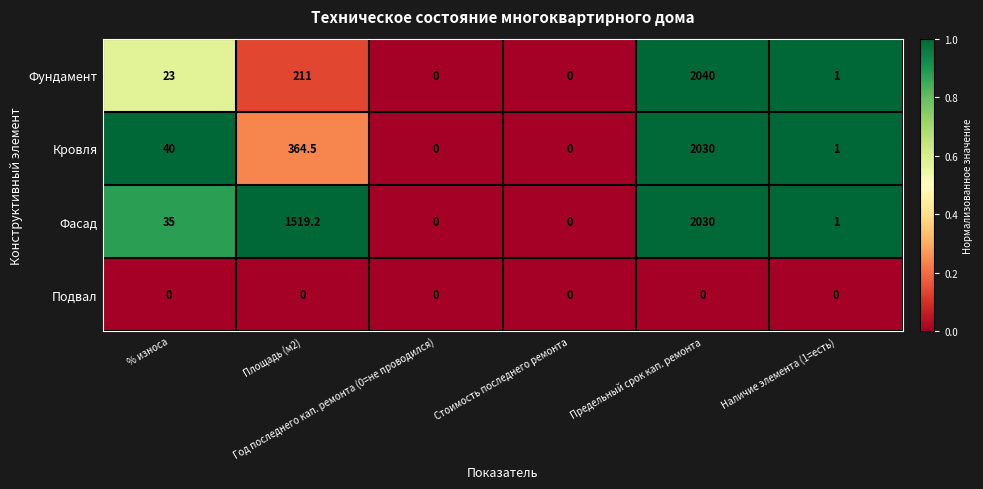

Which series has the widest spread of values?

Фундамент